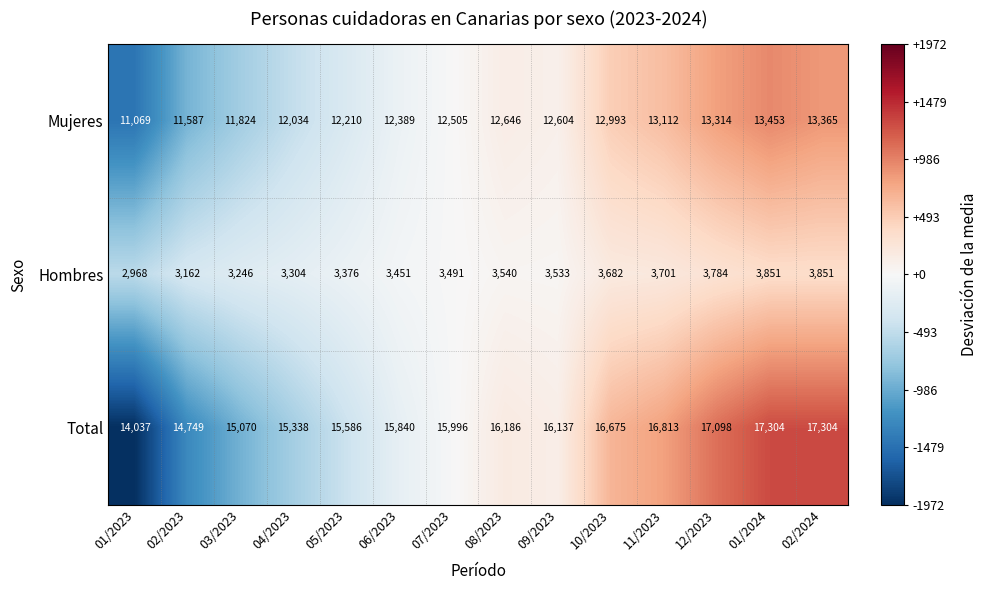

Which series has the widest spread of values?

Total